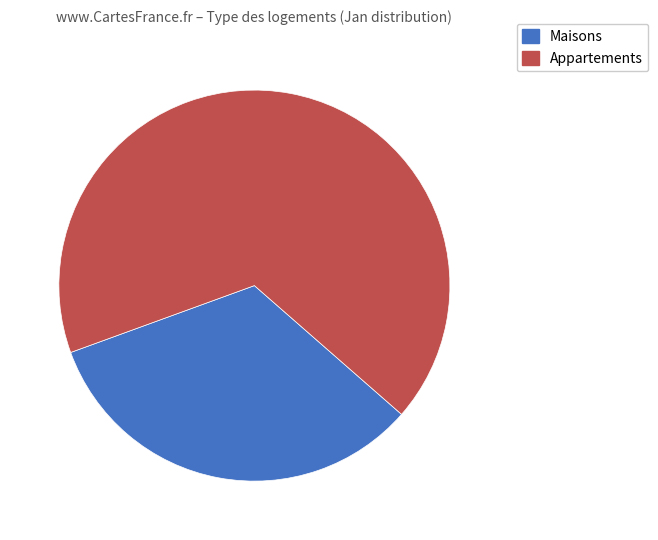

Is there a majority slice in this chart?

Yes